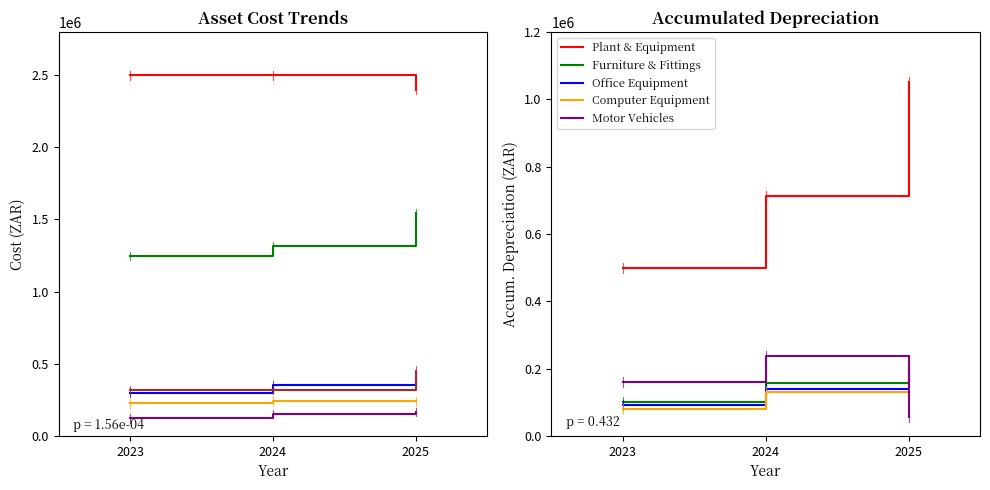

List the labels in order of Motor Vehicles value, largest first.

2024, 2023, 2025